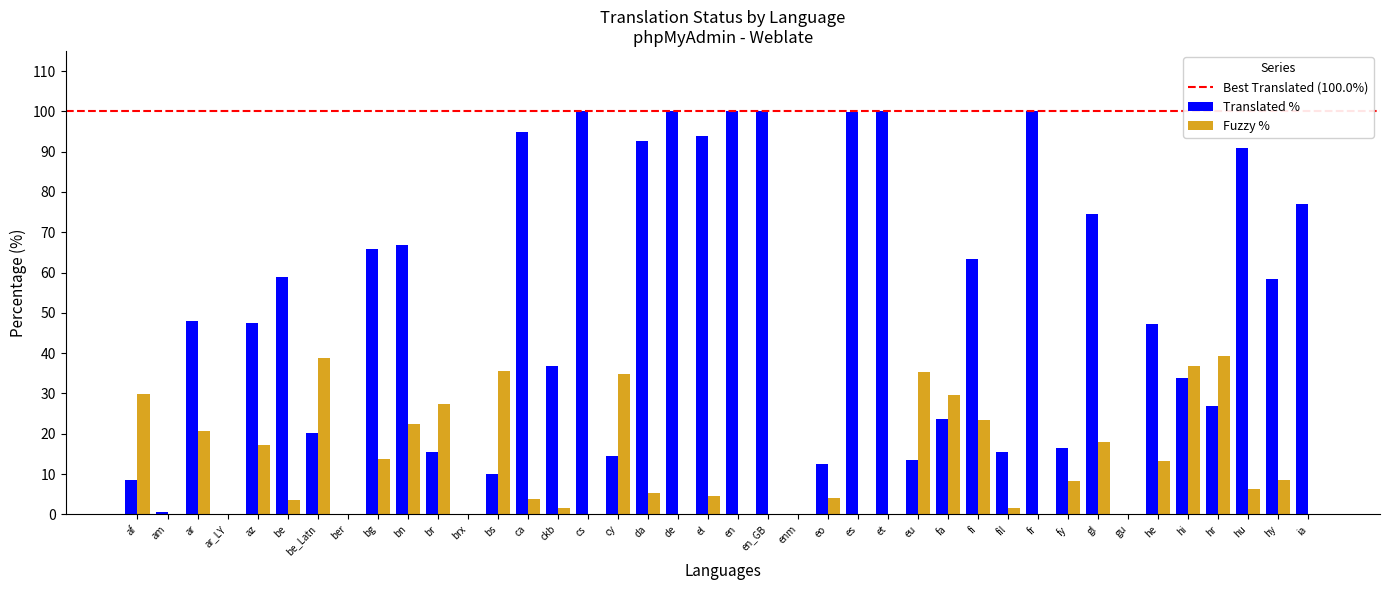

Is it true that Translated % equals 66.9 at bn?

True